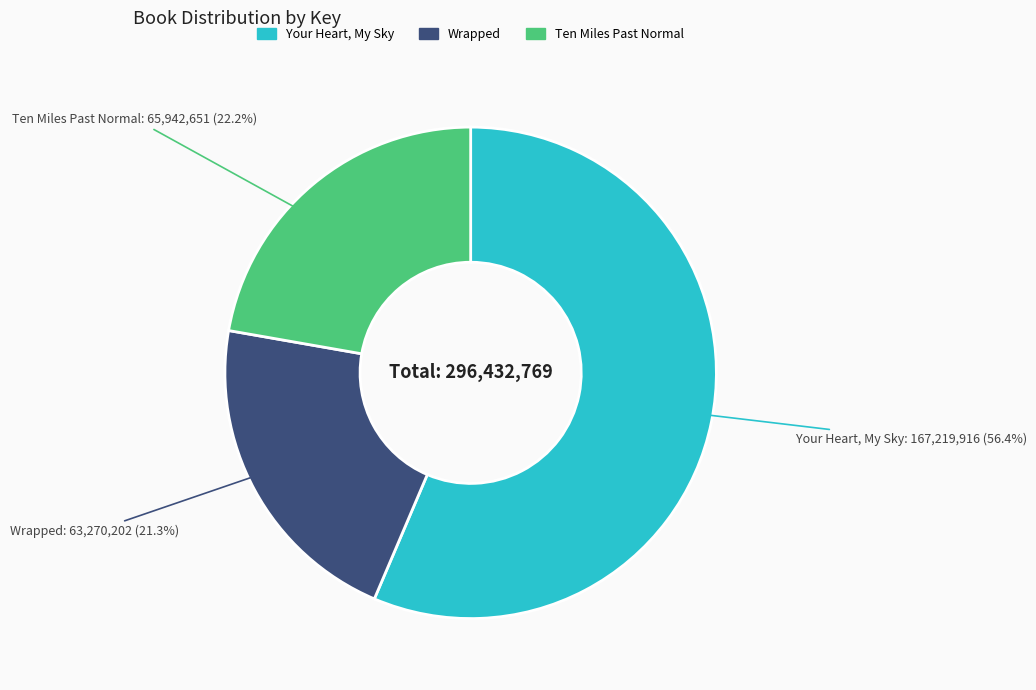

Approximately how many times larger is the value at Wrapped compared to Your Heart, My Sky?

0.4